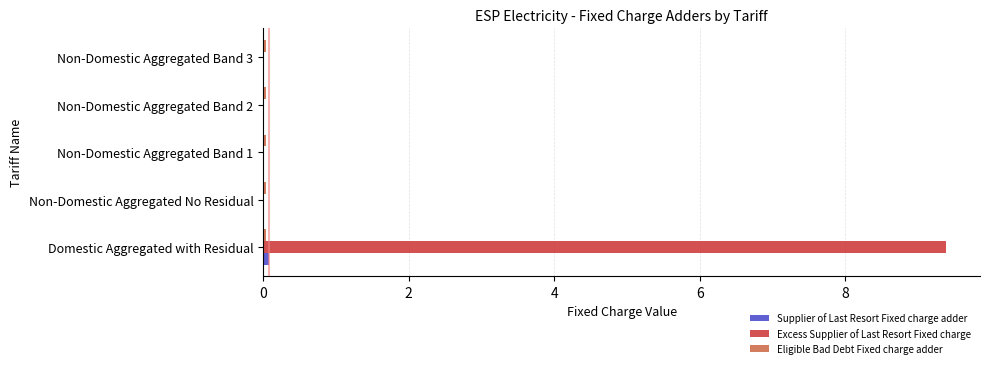

At which category is the sum across all series the highest?

Domestic Aggregated with Residual